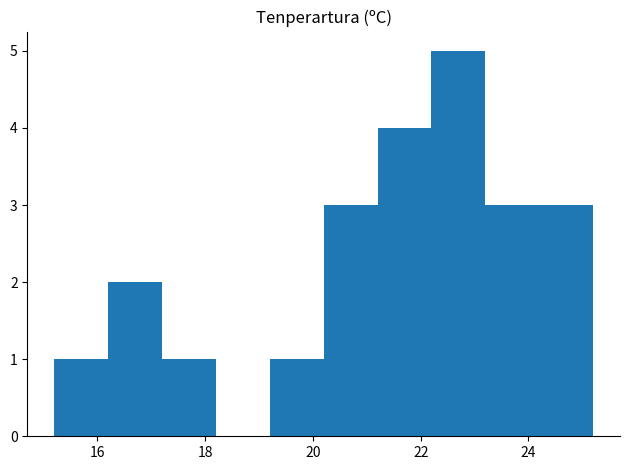

What is the height of the bar covering 23.2 to 24.2 on the x-axis? The values are not printed on the chart, so give them approximately, as read against the axis.

3